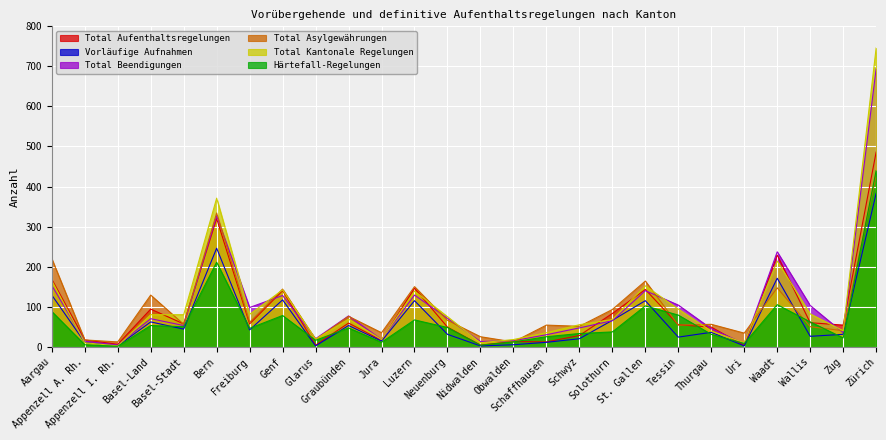

At which label does Total Aufenthaltsregelungen first exceed 57?

Aargau